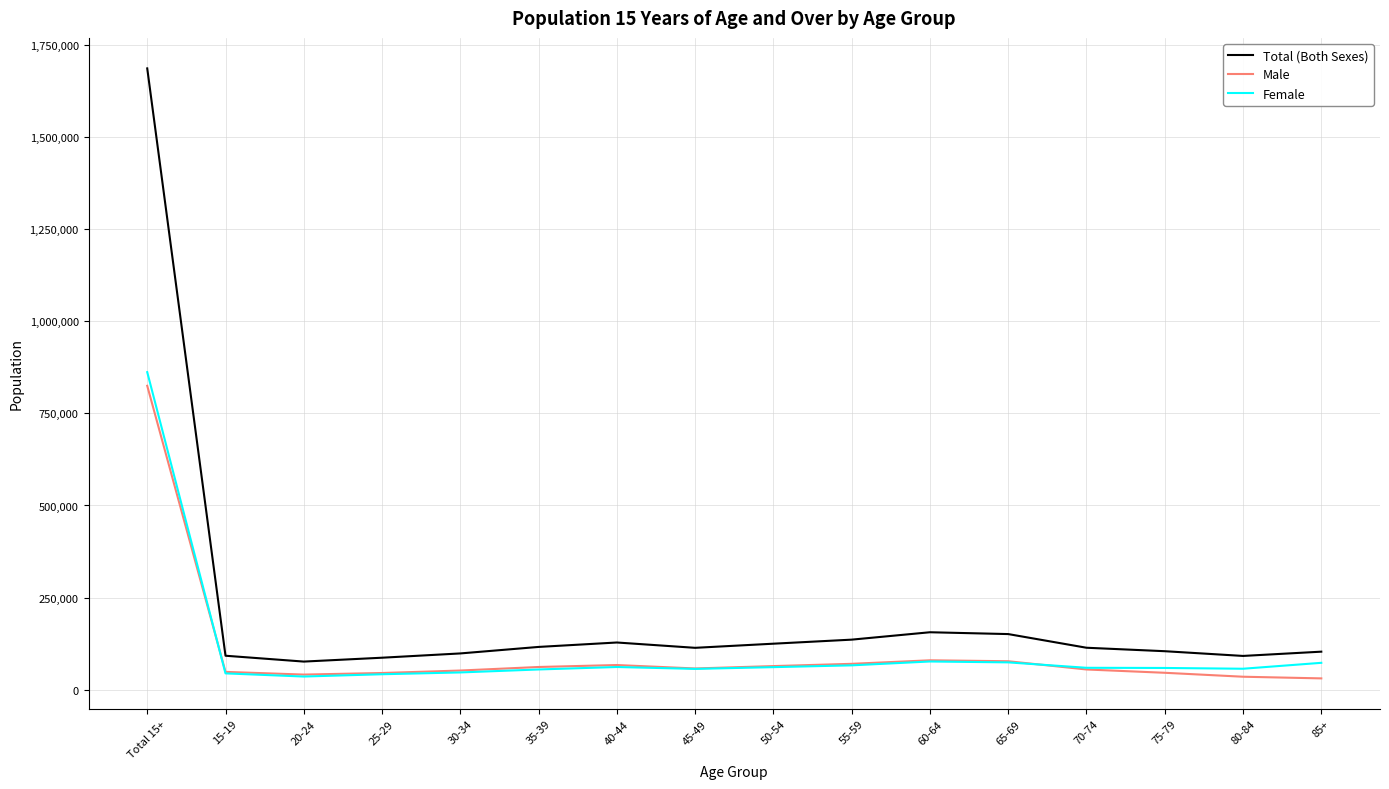

What position from the right is 75-79?

3